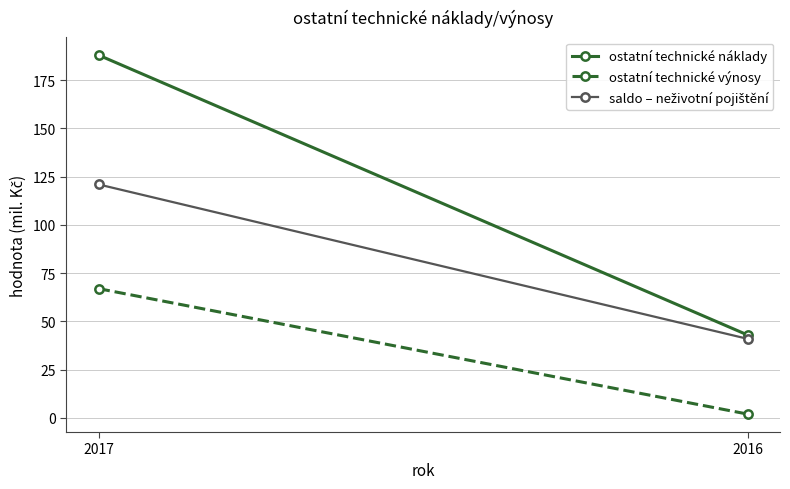

Reading left to right, list all the values displayed in this chart.

ostatní technické náklady: 2017=188	2016=43
ostatní technické výnosy: 2017=67	2016=2
saldo – neživotní pojištění: 2017=121	2016=41